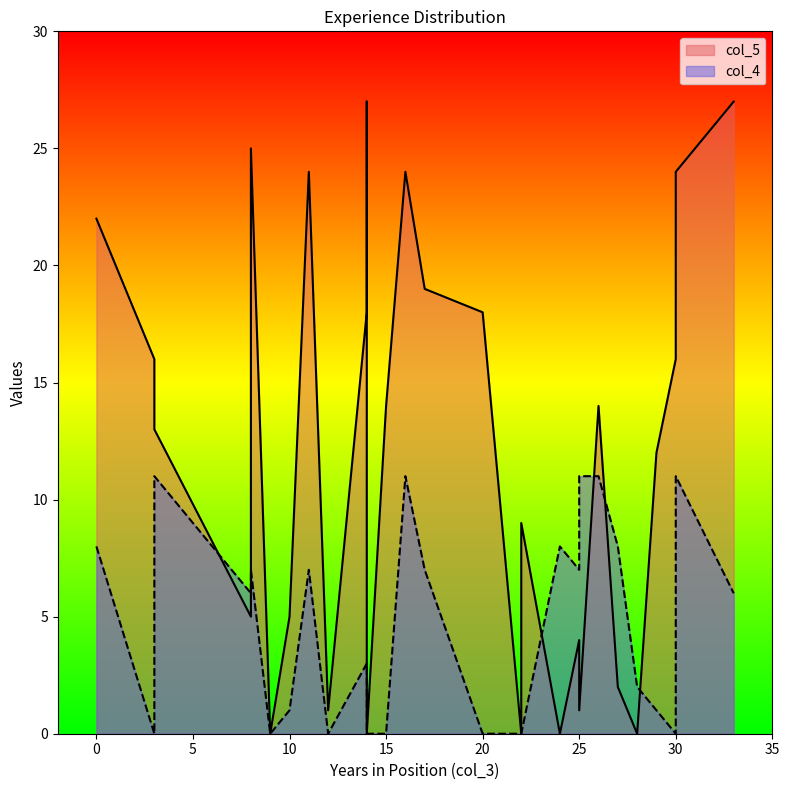

Is it true that col_5 equals 6 at 14?

False